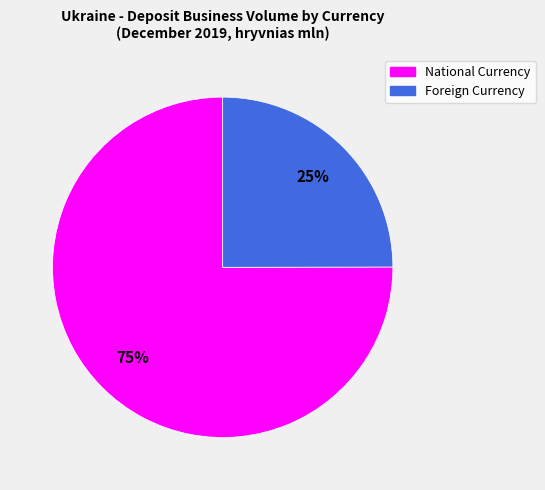

How many slices are in this pie chart?

2